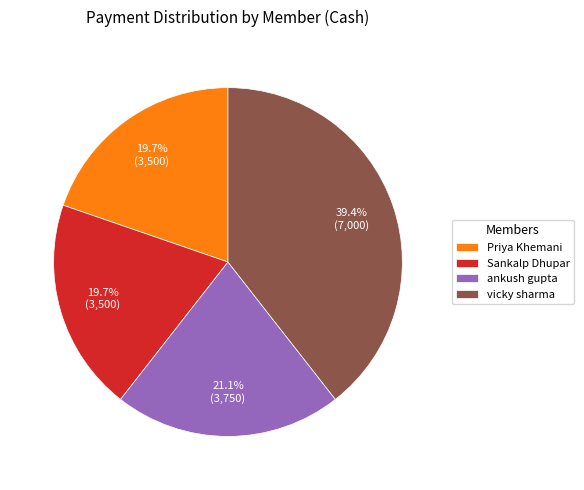

How many slices are in this pie chart?

4